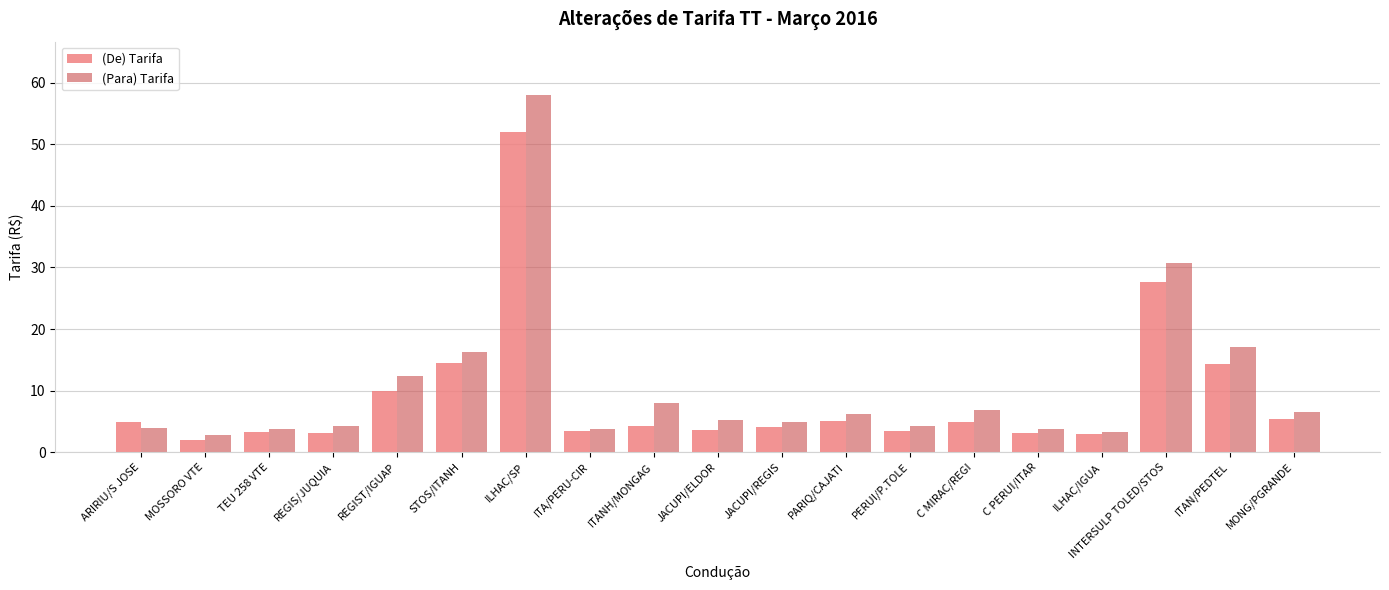

What is the difference between the (Para) Tarifa values at ILHAC/IGUA and C PERUI/ITAR?

0.6